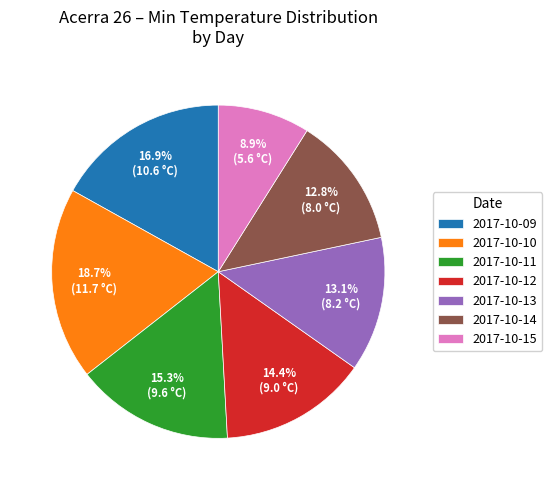

What is the ratio of the value at 2017-10-09 to the value at 2017-10-15?

1.9